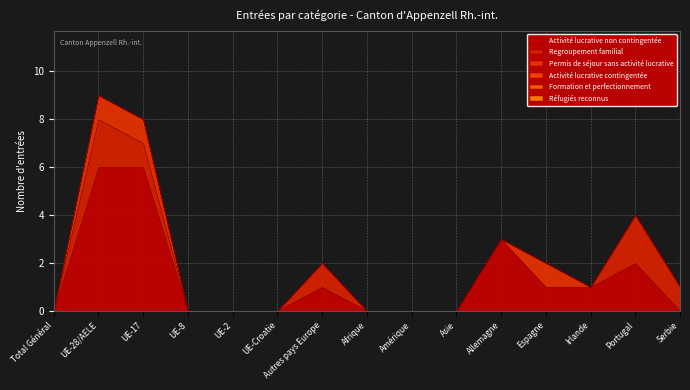

True or false: Regroupement familial has more than 2 points higher than both neighbors.

True